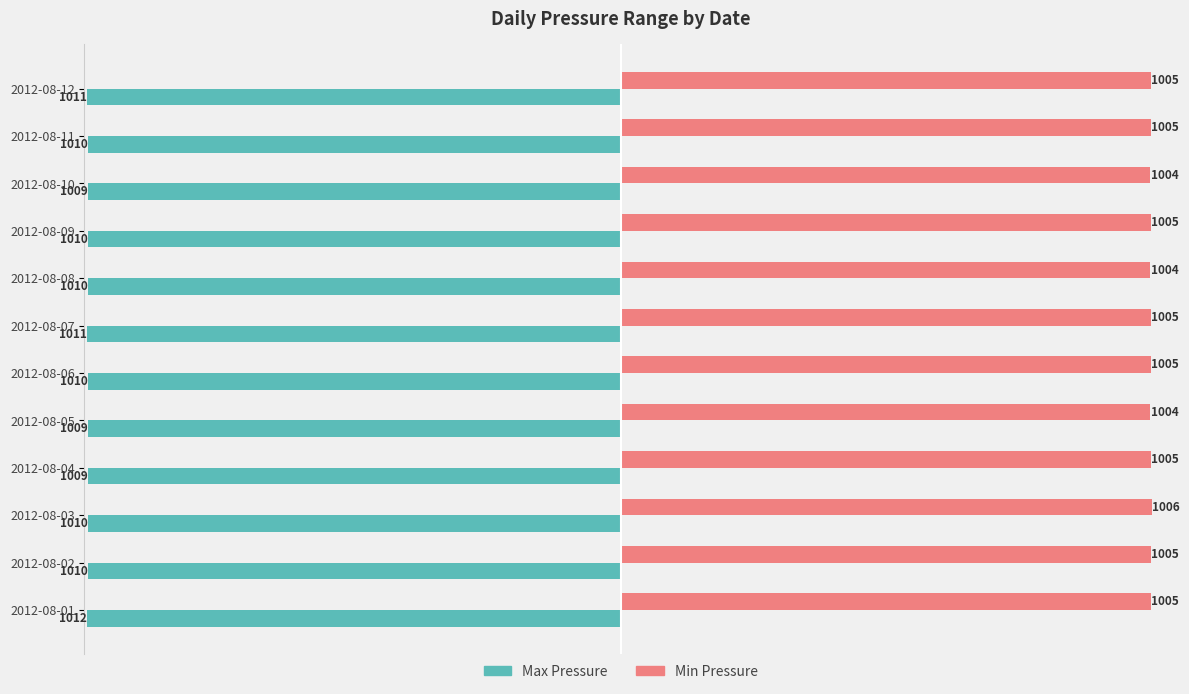

Read the Max Pressure value at 2012-08-11.

-1010